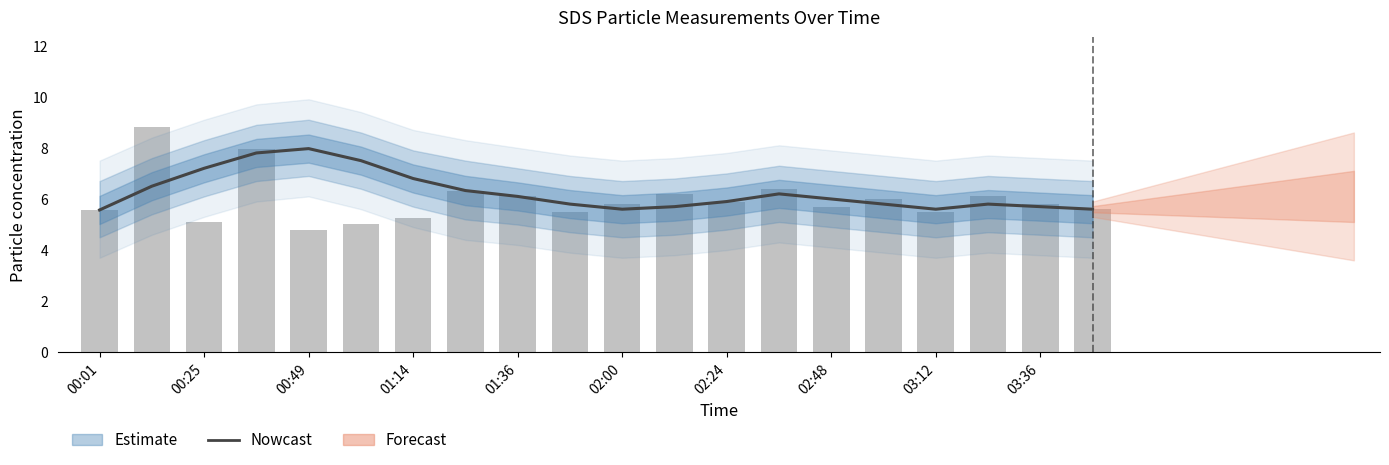

What is the difference between the maximum and minimum values in the SDS_P1 series?

4.0